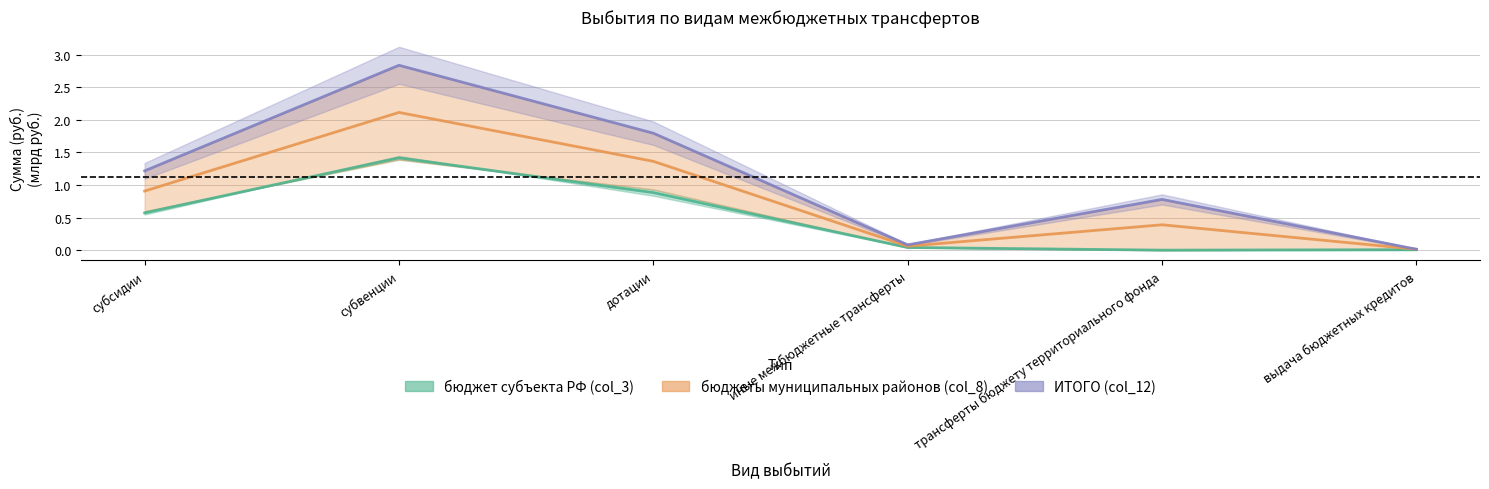

What is the average value of the ИТОГО (col_12) series?

1.1